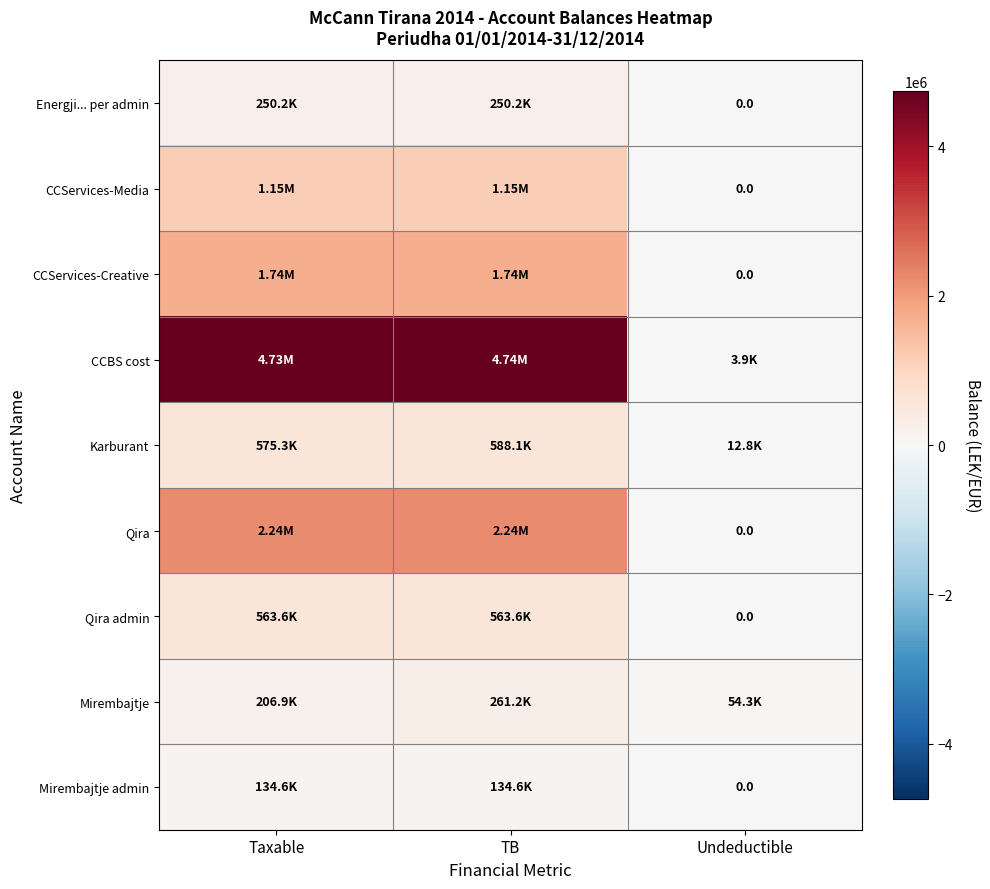

The value of Qira admin at TB is 563631.2. True or false?

True